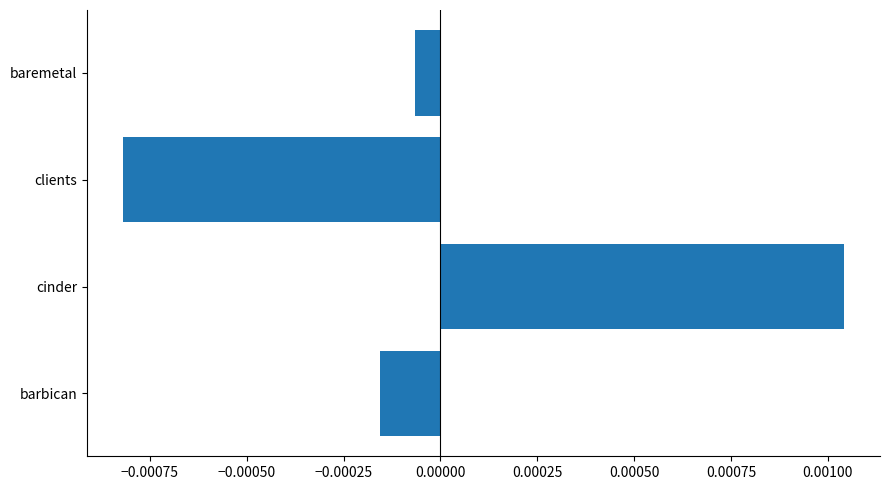

Between clients and barbican, which is larger?

barbican